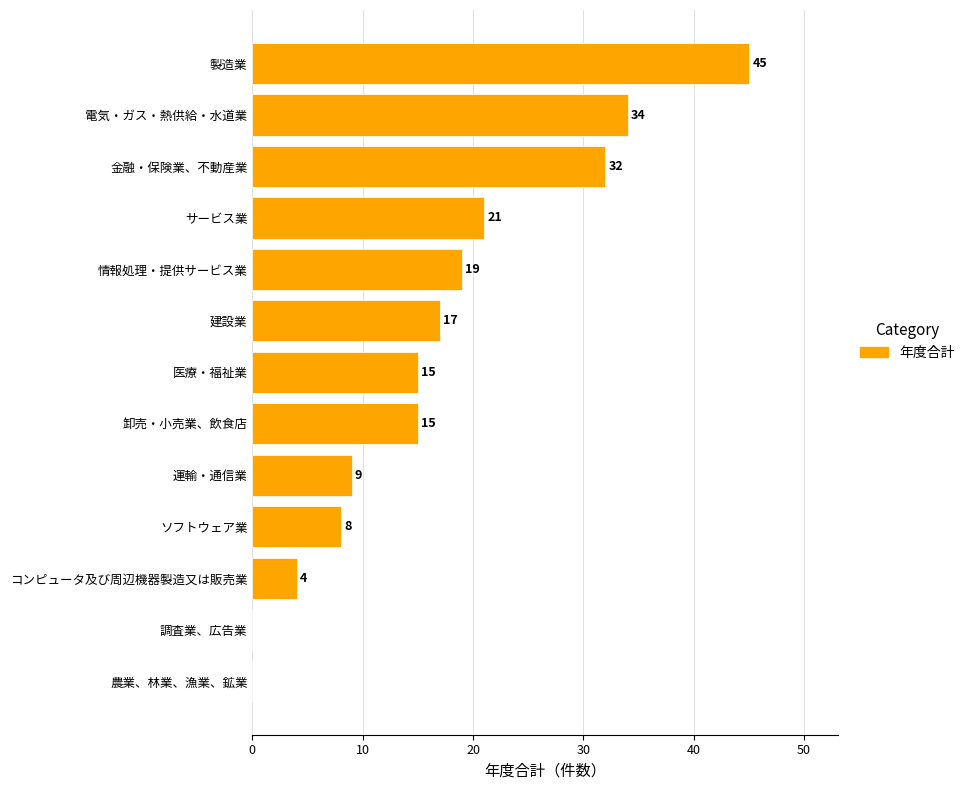

Is it true that the value at 調査業、広告業 is 26?

False